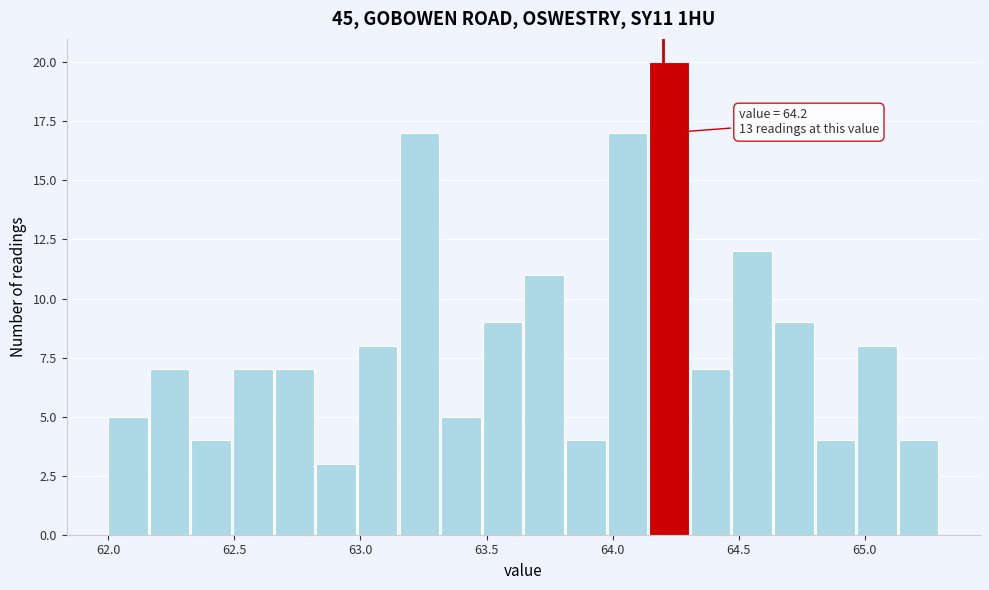

Read against the x-axis, roughly where is the centre of the tallest bar?

64.20